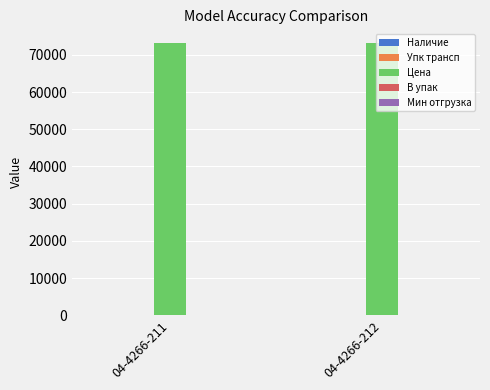

The value of Цена at 04-4266-211 is 73193.4. True or false?

True